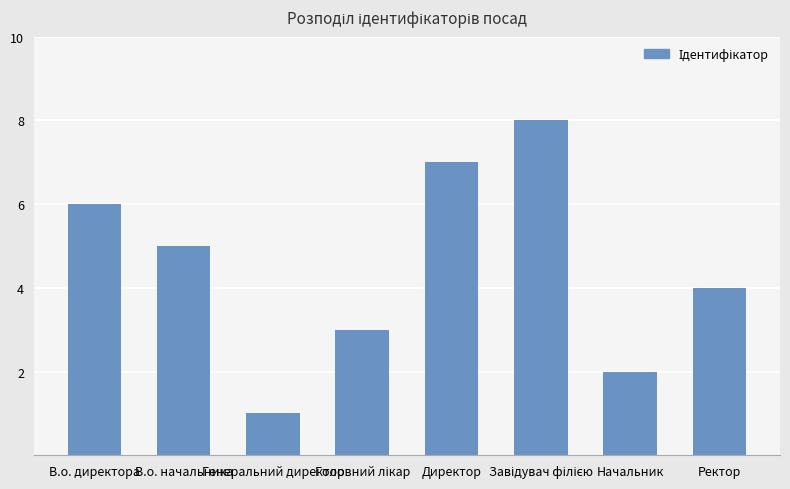

What is the greatest value displayed?

8